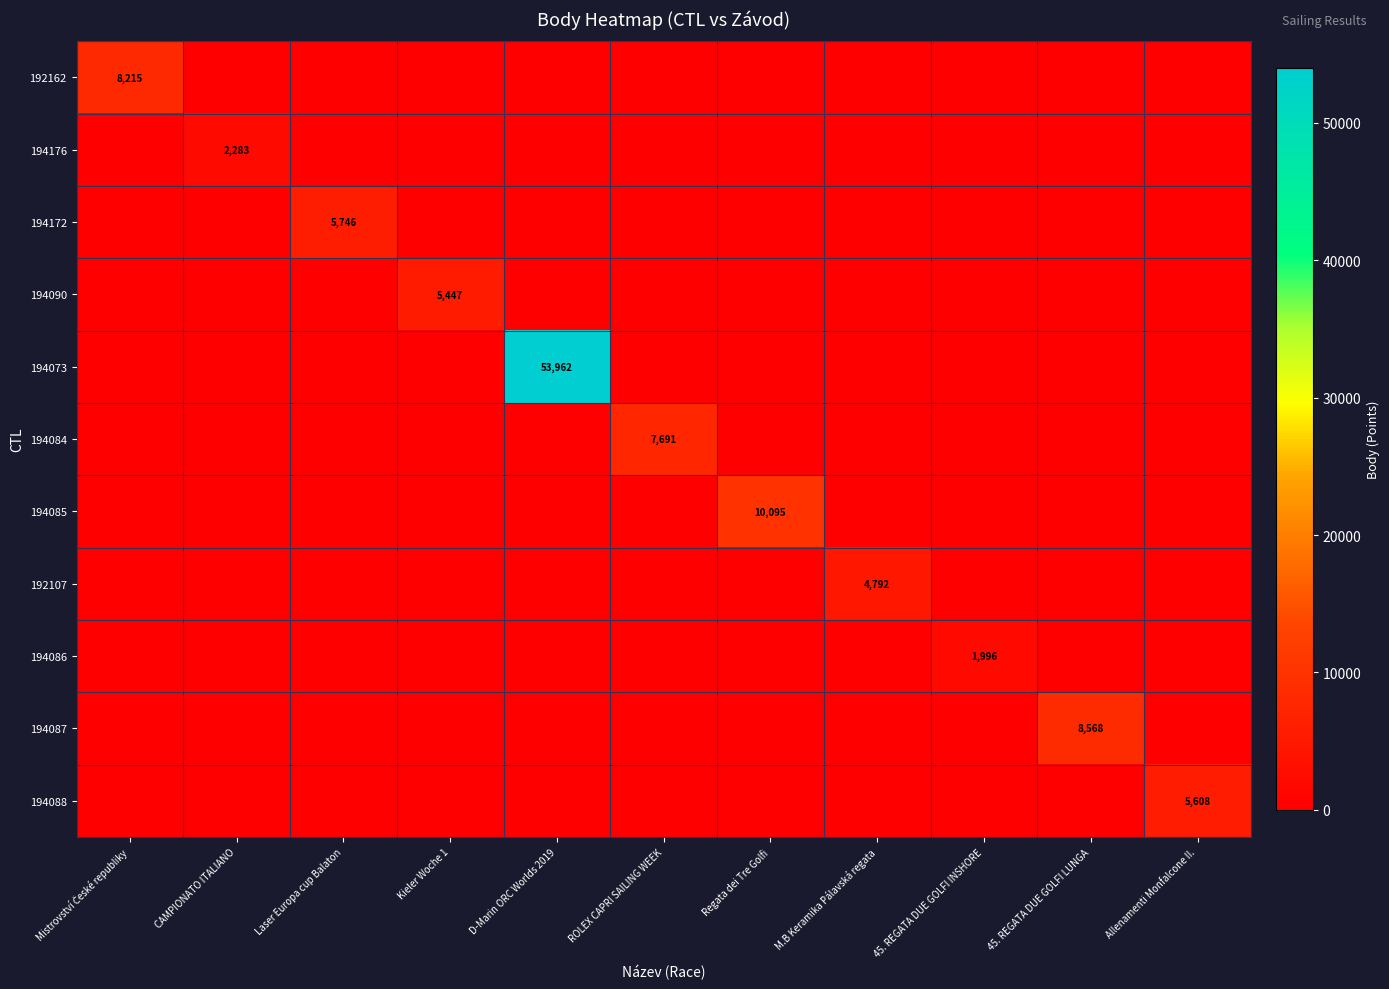

How many positive values does the 194073 series have?

1